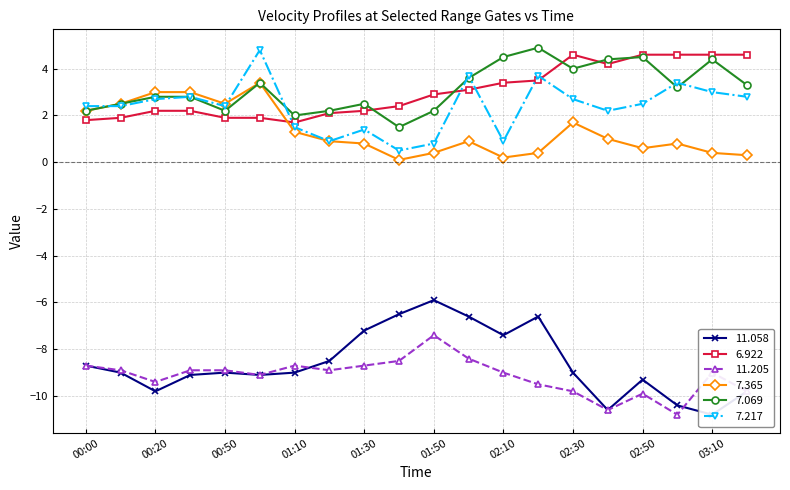

How many lines are shown in the chart?

6